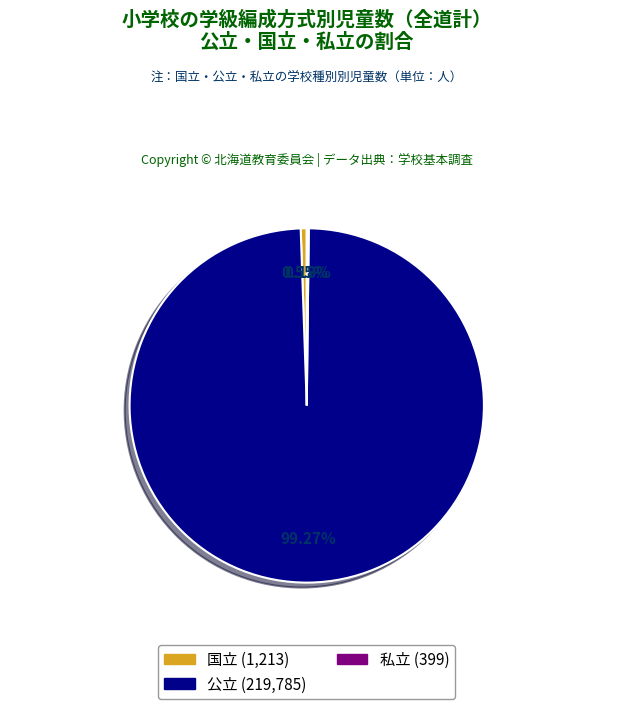

What is the largest slice in the pie chart?

公立